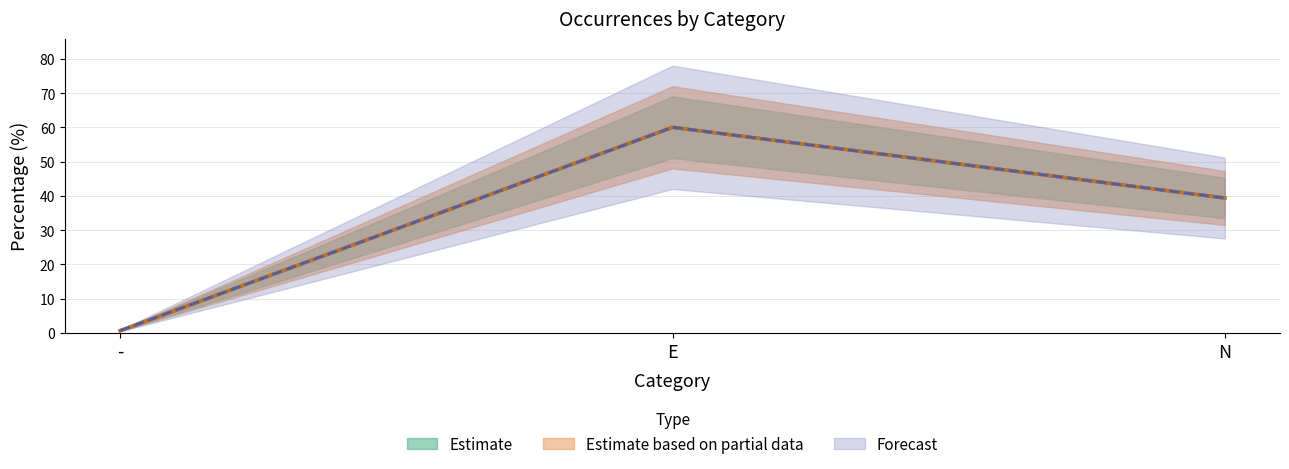

The Percentage series shows 60.0 at E. True or false?

True